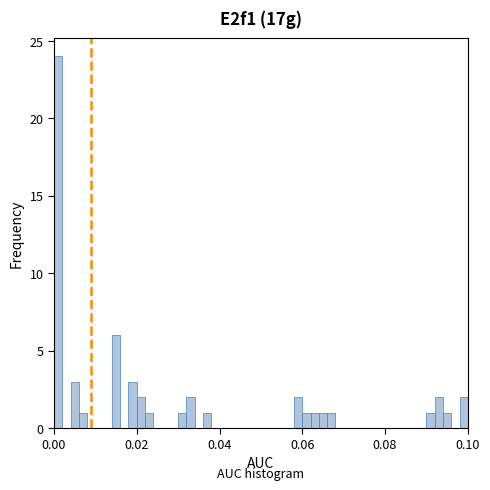

Read against the x-axis, roughly where is the centre of the tallest bar?

0.002